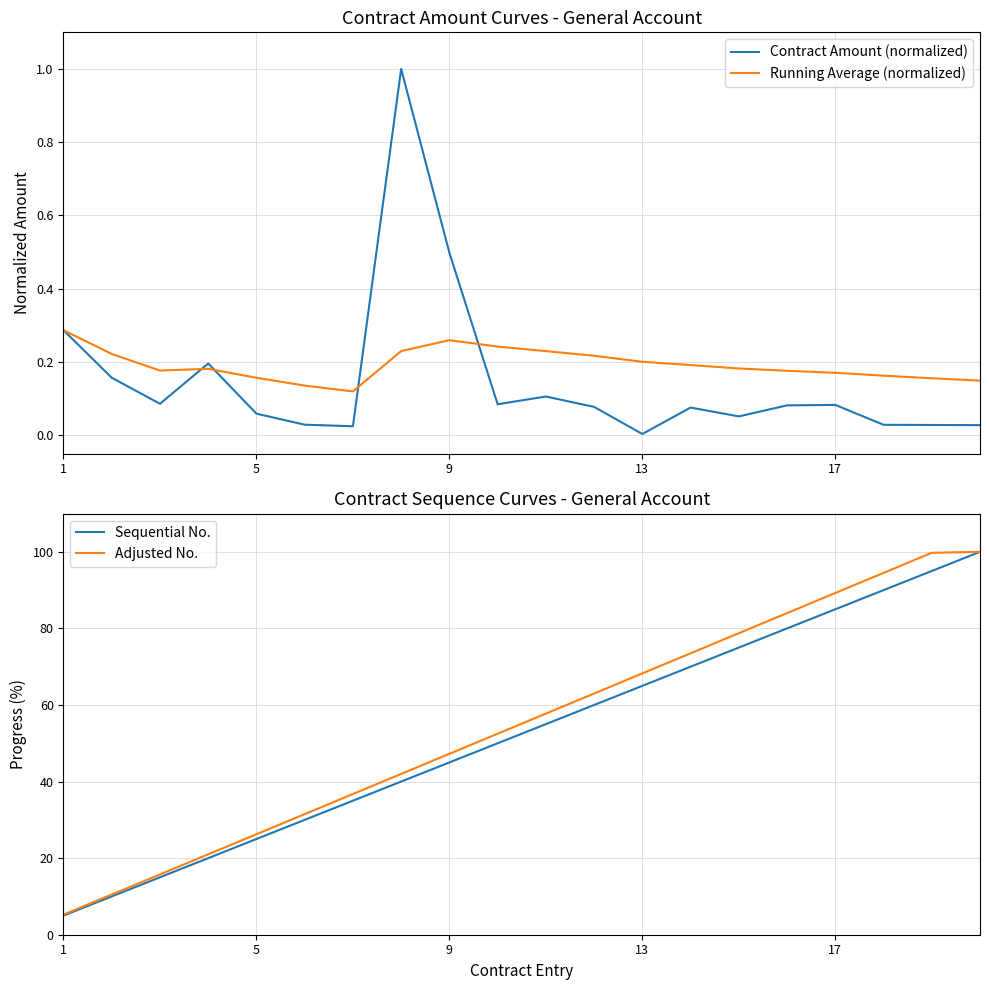

Is it true that Running Average (normalized) equals 0.0 at 17?

False